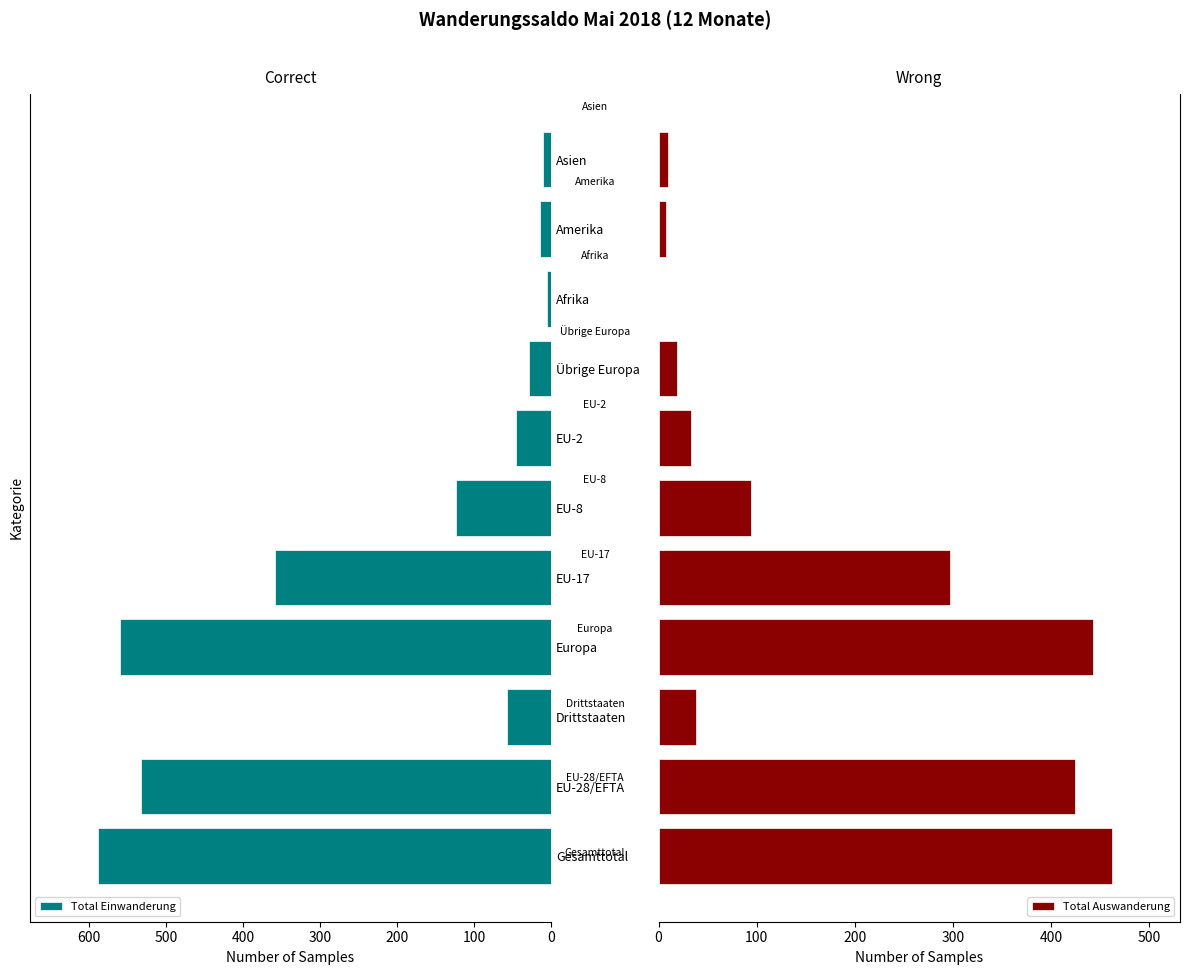

At which label is Total Einwanderung closest to 297?

EU-17